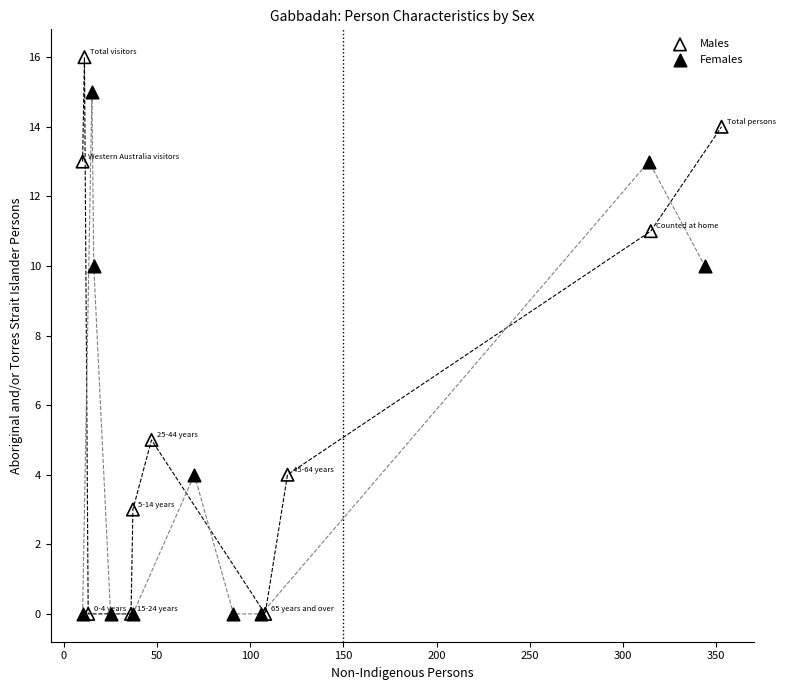

Which series has the widest spread of Y values?

Males